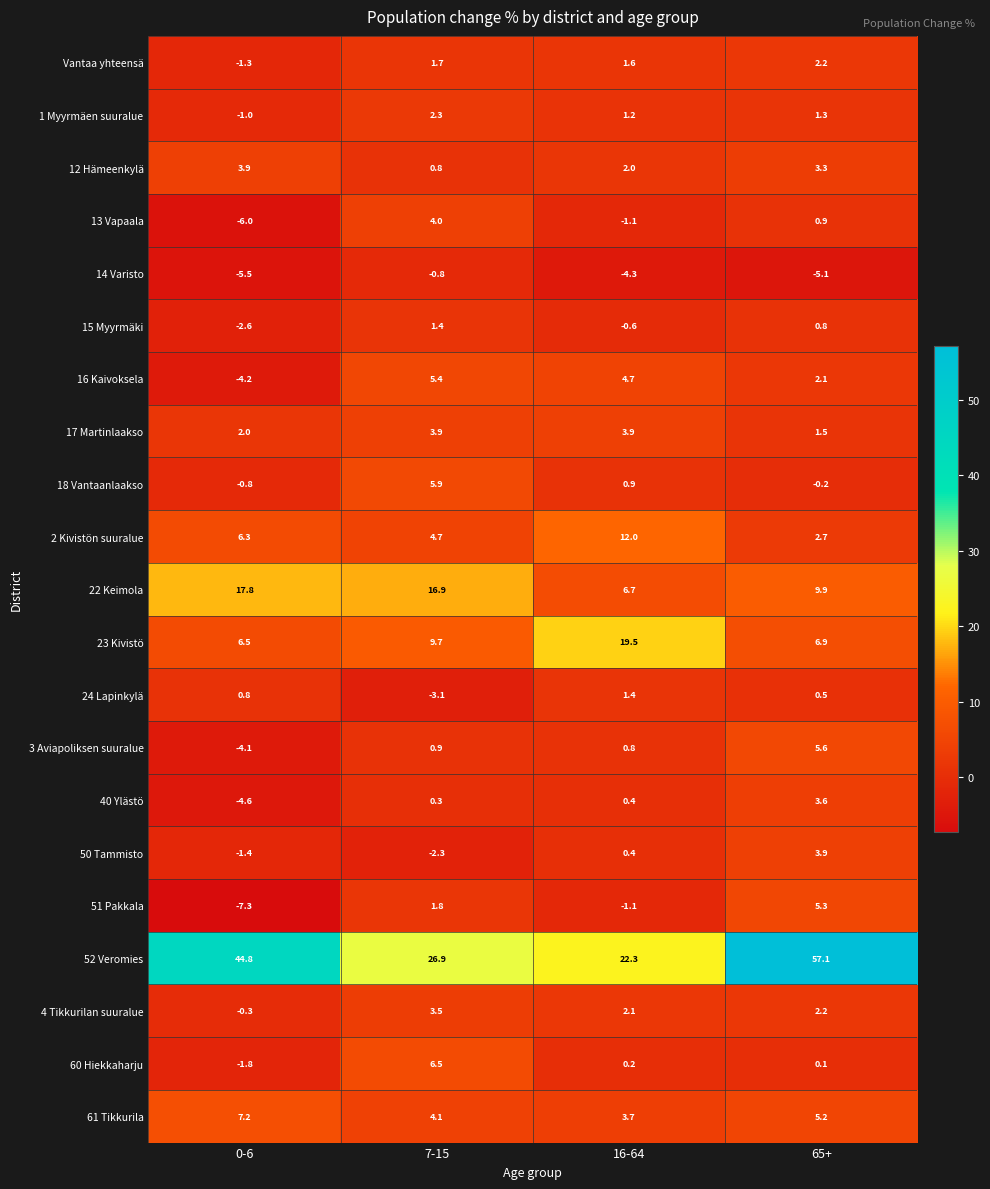

What is the spread (max minus min) of values at 65+?

62.2